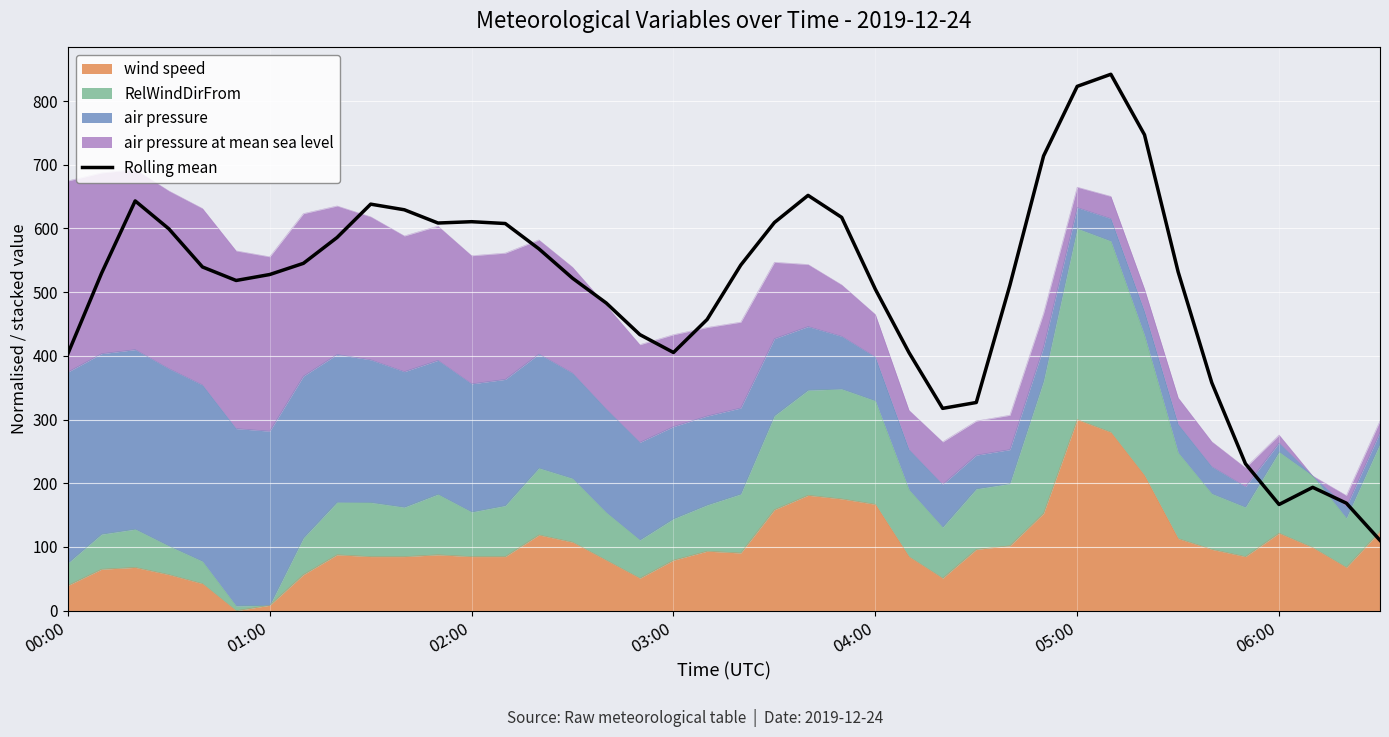

How many points are higher than both their immediate neighbors (excluding endpoints)?

6